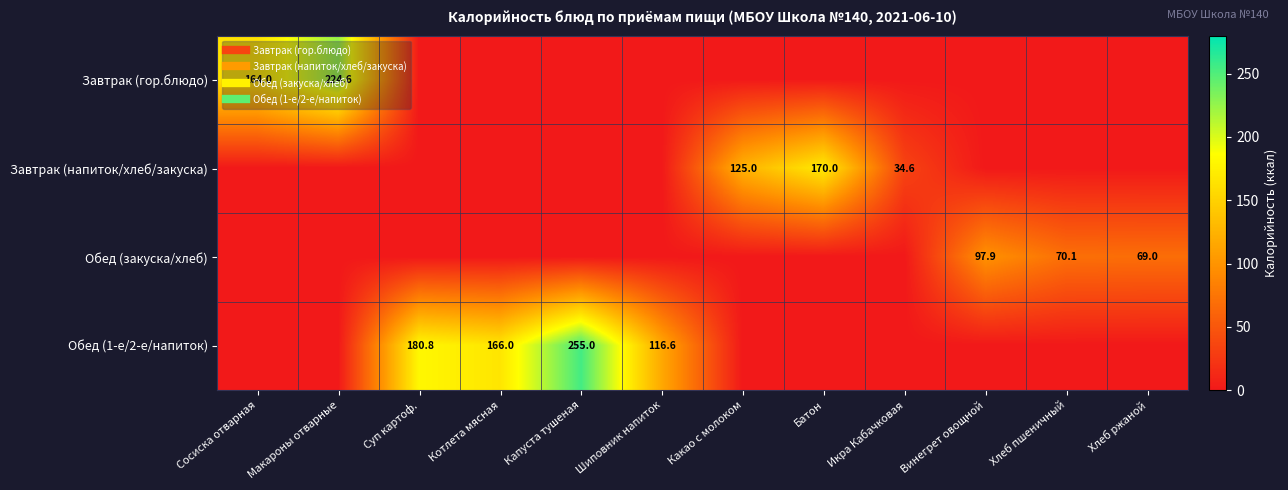

How many data points does each series have?

12